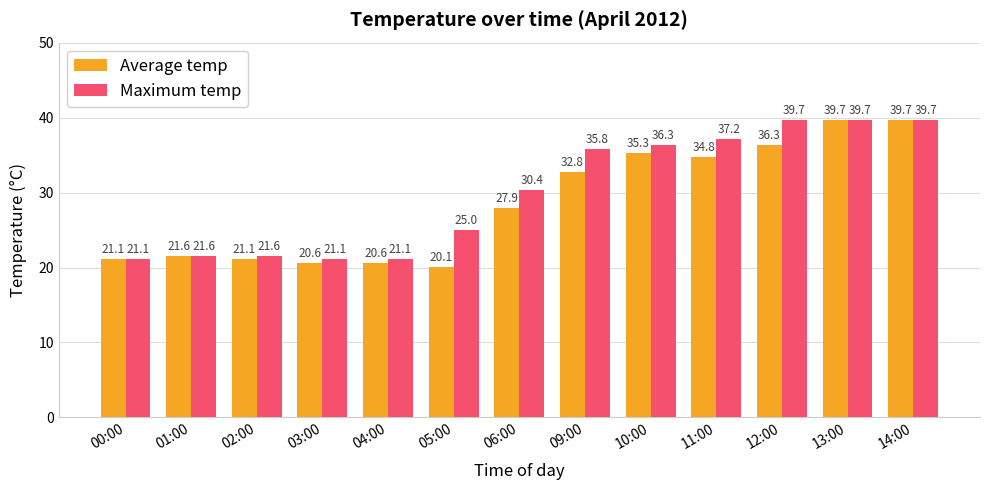

Count the number of categories in the chart.

13